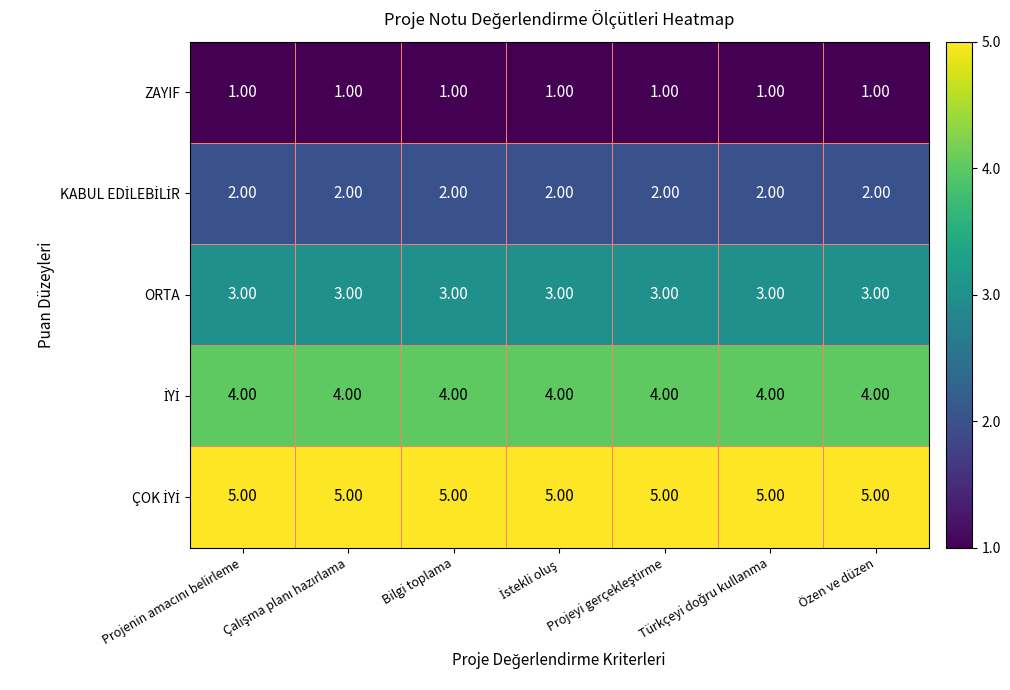

At how many categories does at least one series exceed 1?

7